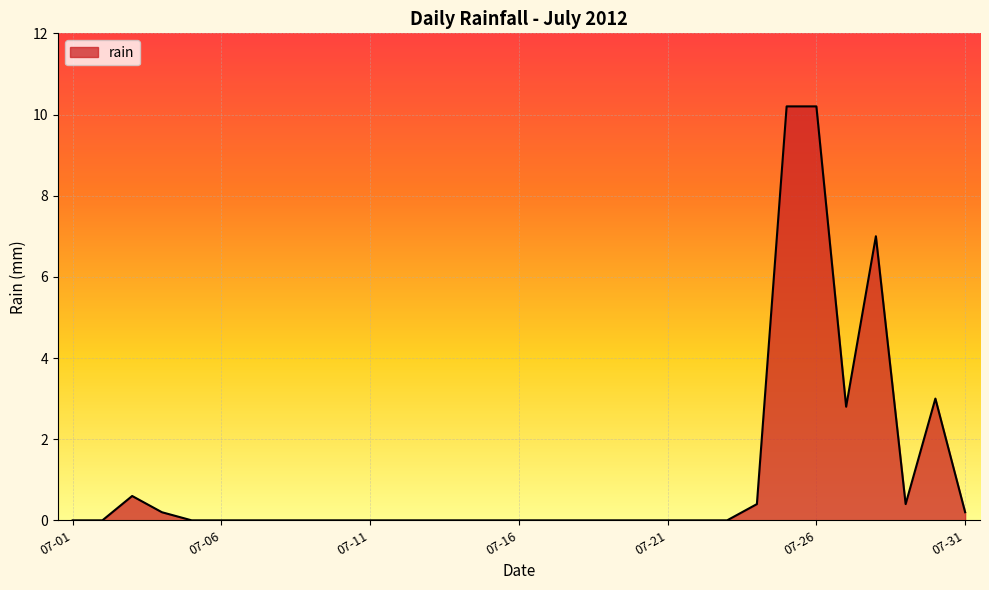

What is the difference between the maximum and minimum values?

10.2